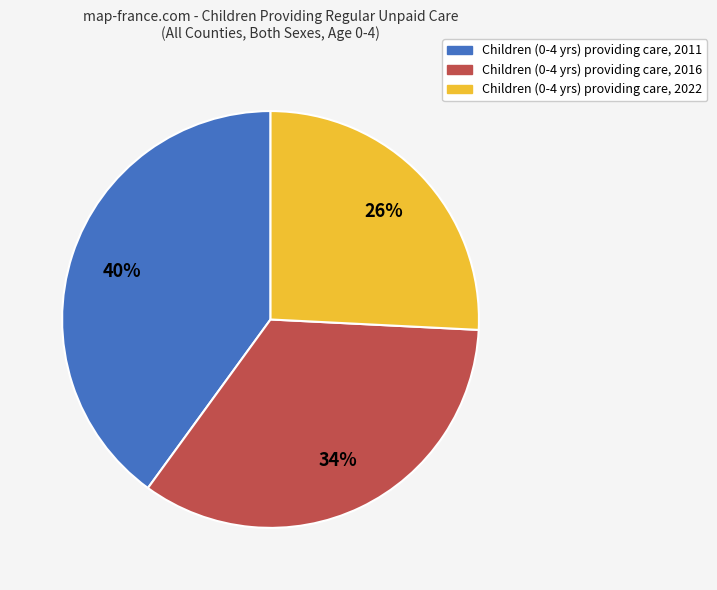

Is there a majority slice in this chart?

No